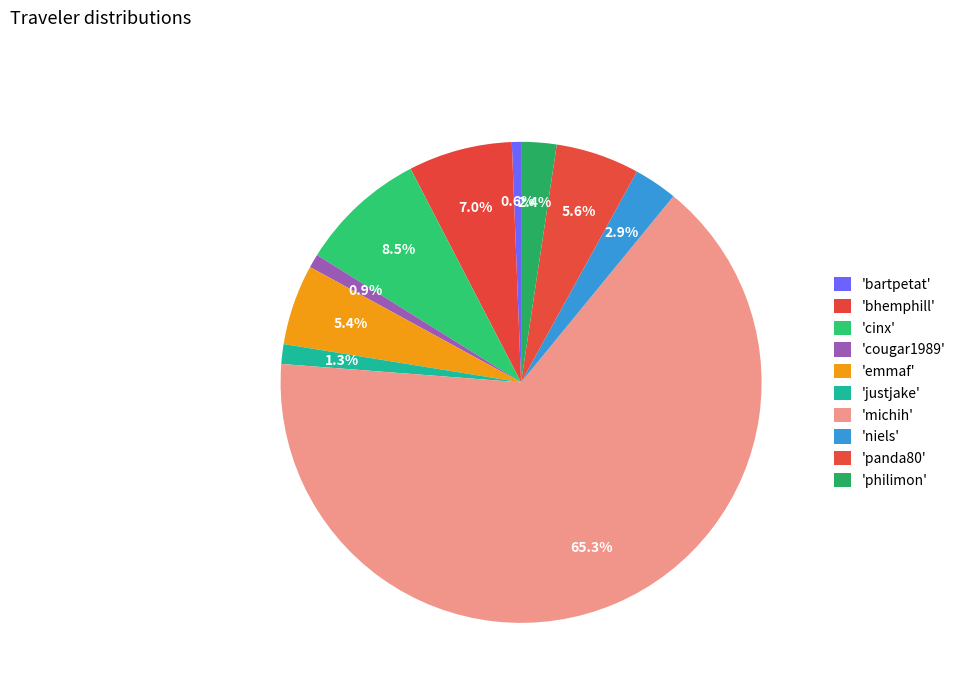

How many slices are in this pie chart?

10